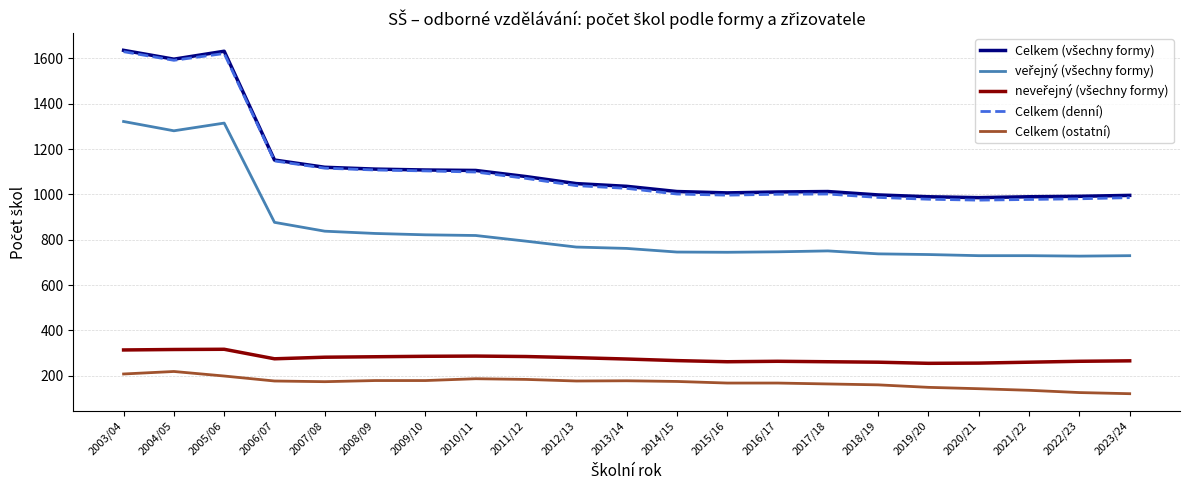

Does the chart have visible grid lines?

Yes